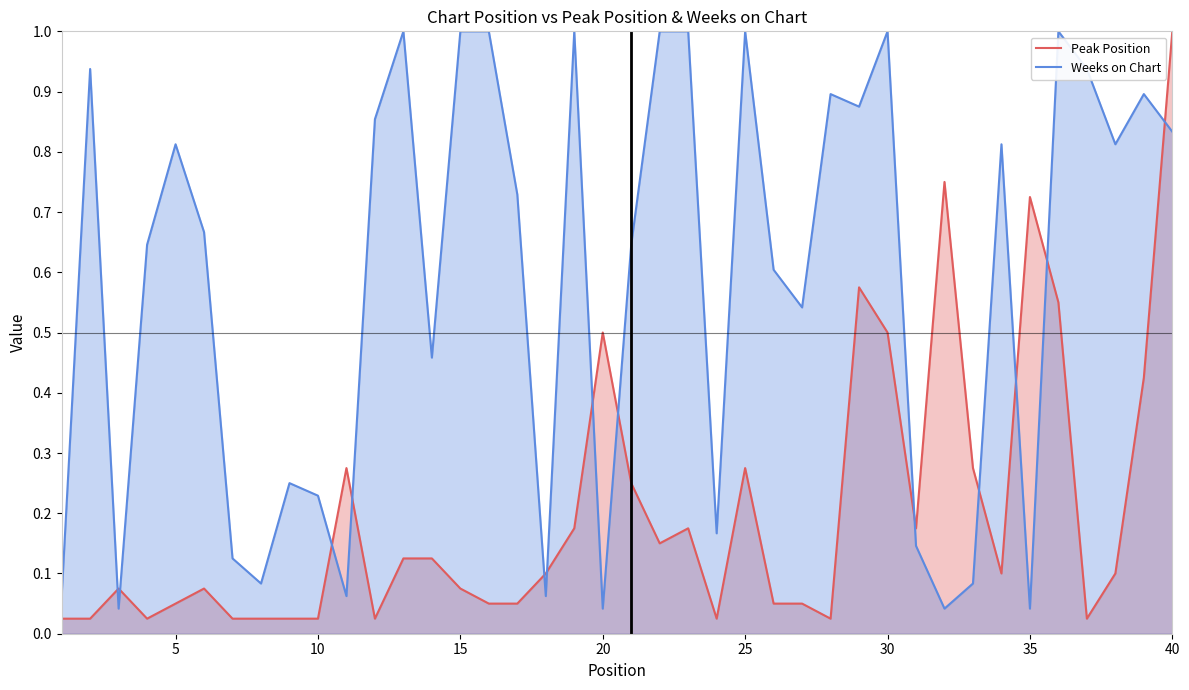

At 10, list the series in order from largest to smallest.

Weeks on Chart, Peak Position